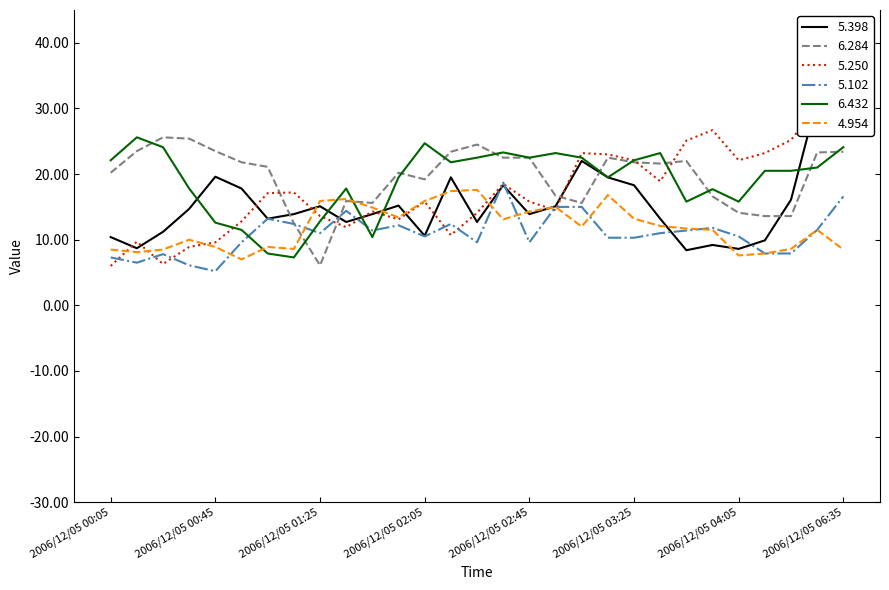

Is it true that 5.250 equals 23.2 at 2006/12/05 03:05?

True